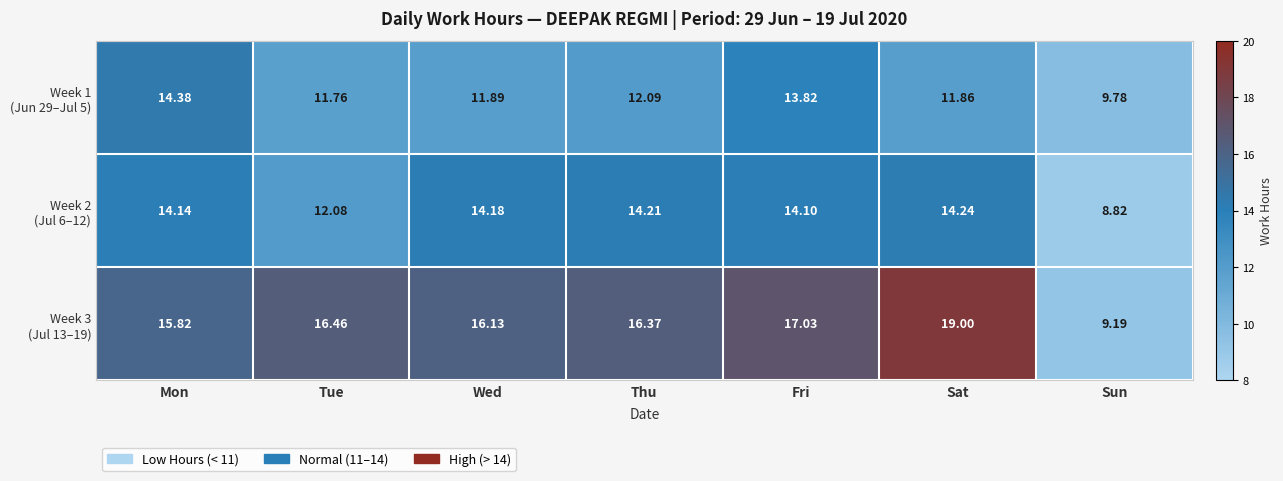

At which category does the chart reach its minimum across all series?

Sun